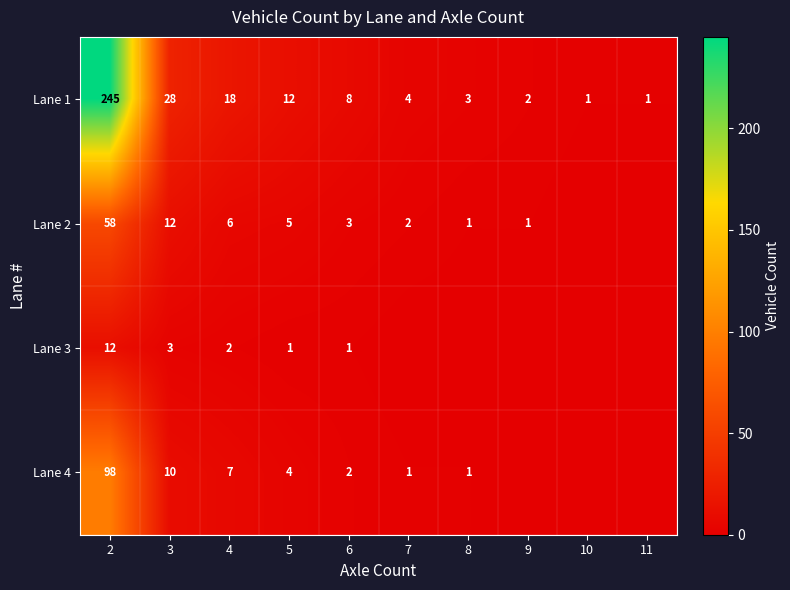

The Lane 1 series shows 0 at 11. True or false?

False